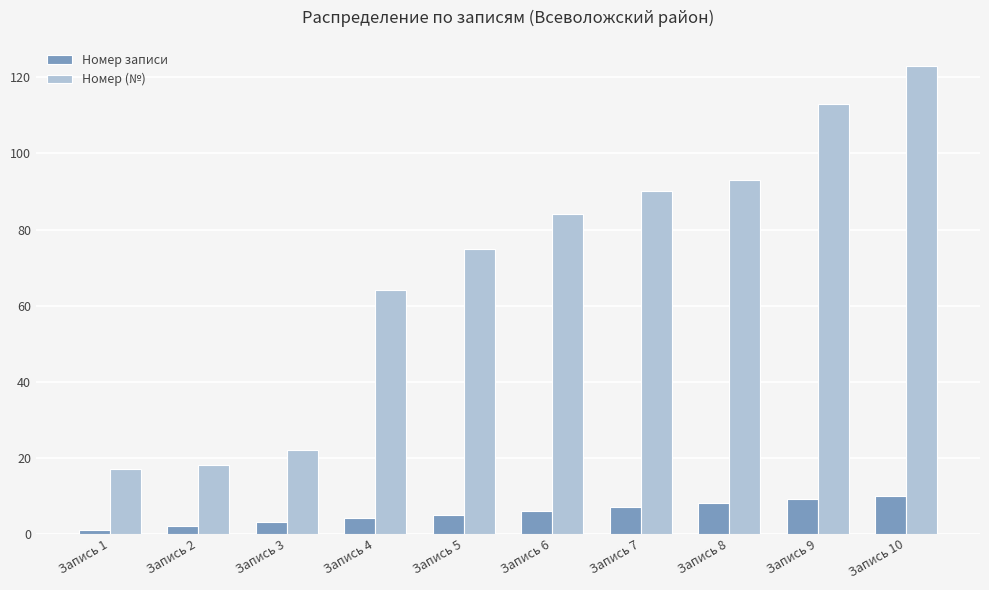

Are the bars horizontal?

No